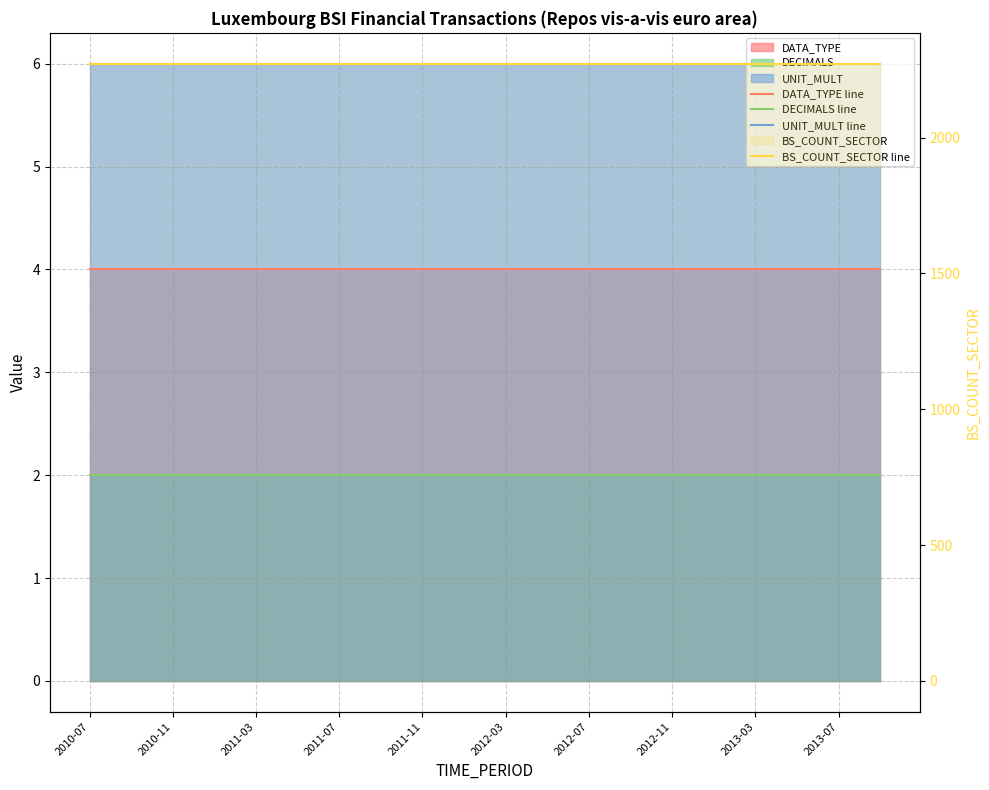

What is the value of the UNIT_MULT line point at the 4th from the left?

6